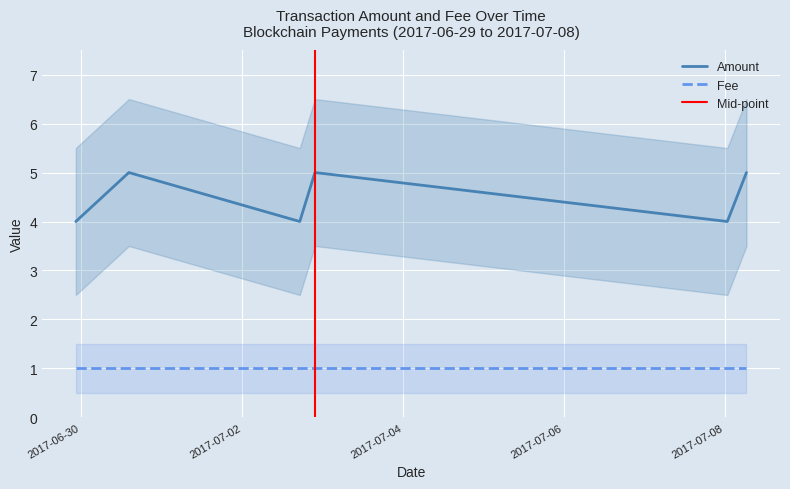

True or false: Amount and Fee cross at least once.

False